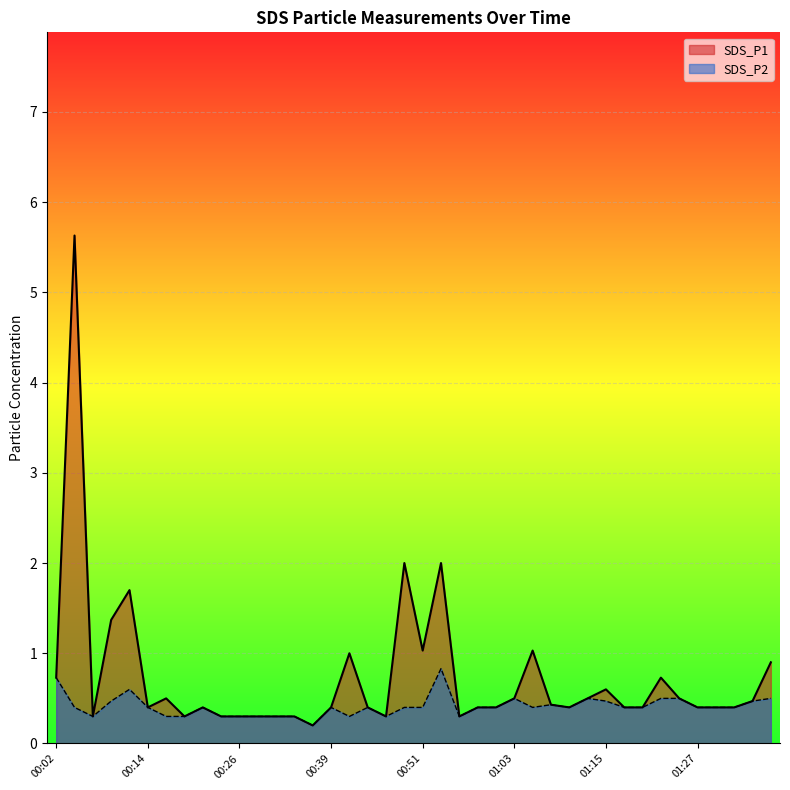

What is the smallest value displayed?

0.2